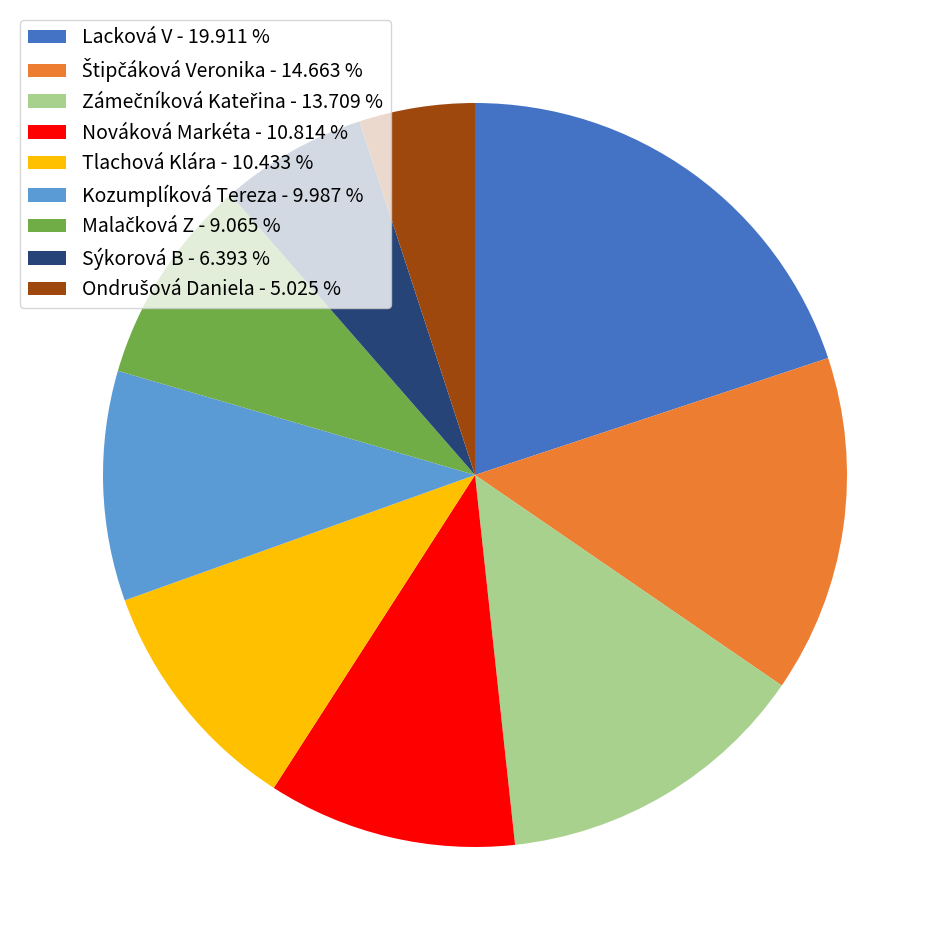

Does Lacková V - 19.911 % represent more than half of the total?

No